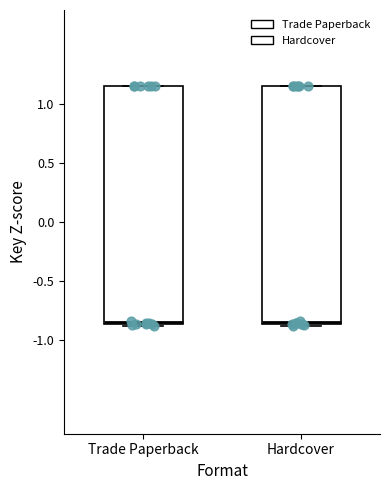

Reading left to right, read every box against the y-axis: the position of its median line, the range the box covers, and the ends of its whiskers. The values are not printed on the chart, so give them approximately, as read against the axis.

Trade Paperback: median -0.85 (just above the box's lower edge), box -0.85 to 1.15, whiskers -0.90 to 1.15
Hardcover: median -0.85 (just above the box's lower edge), box -0.85 to 1.15, whiskers -0.90 to 1.15